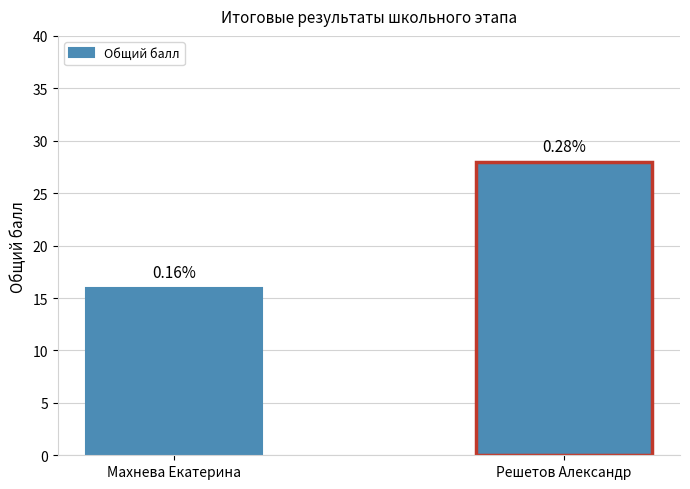

Is it true that the value at Махнева Екатерина is 16?

True